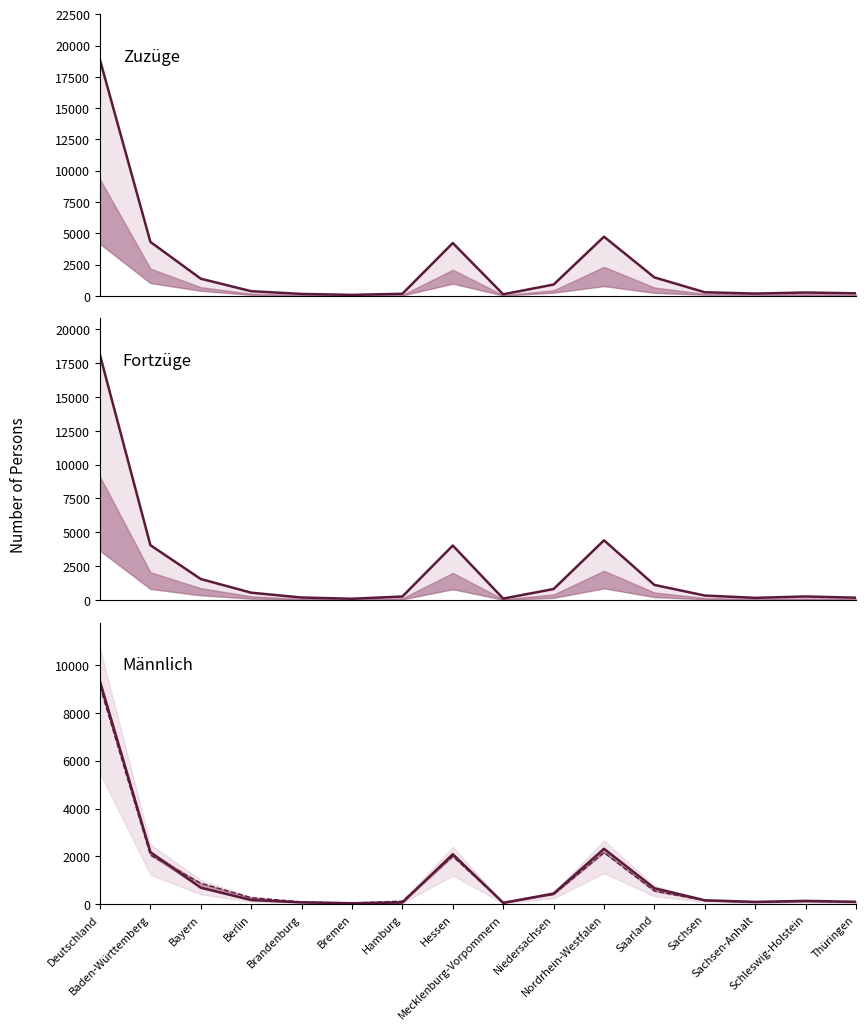

At which category is the sum across all series the highest?

Deutschland